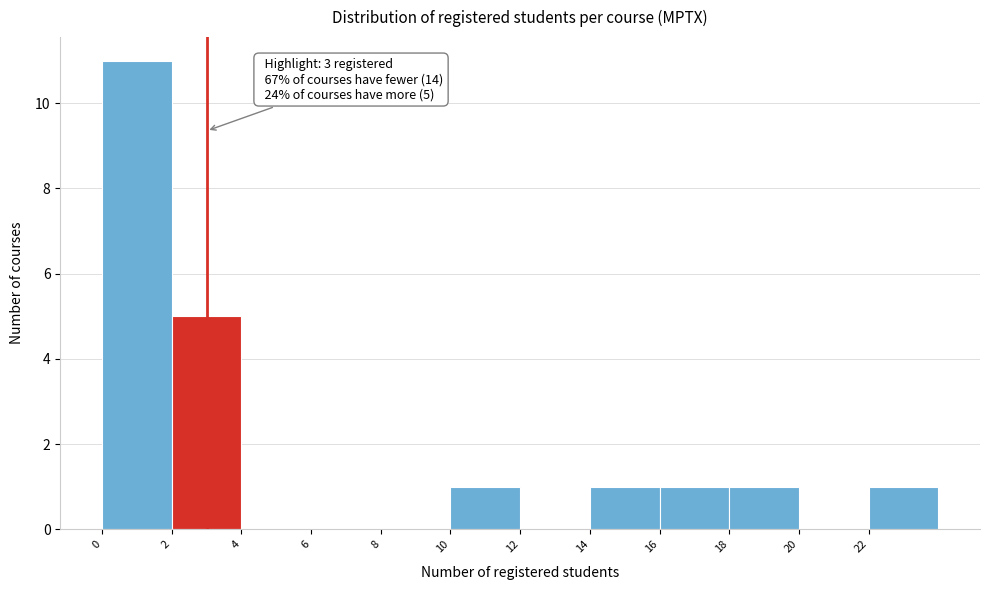

Over which range of the x-axis is the bar tallest?

0 to 2